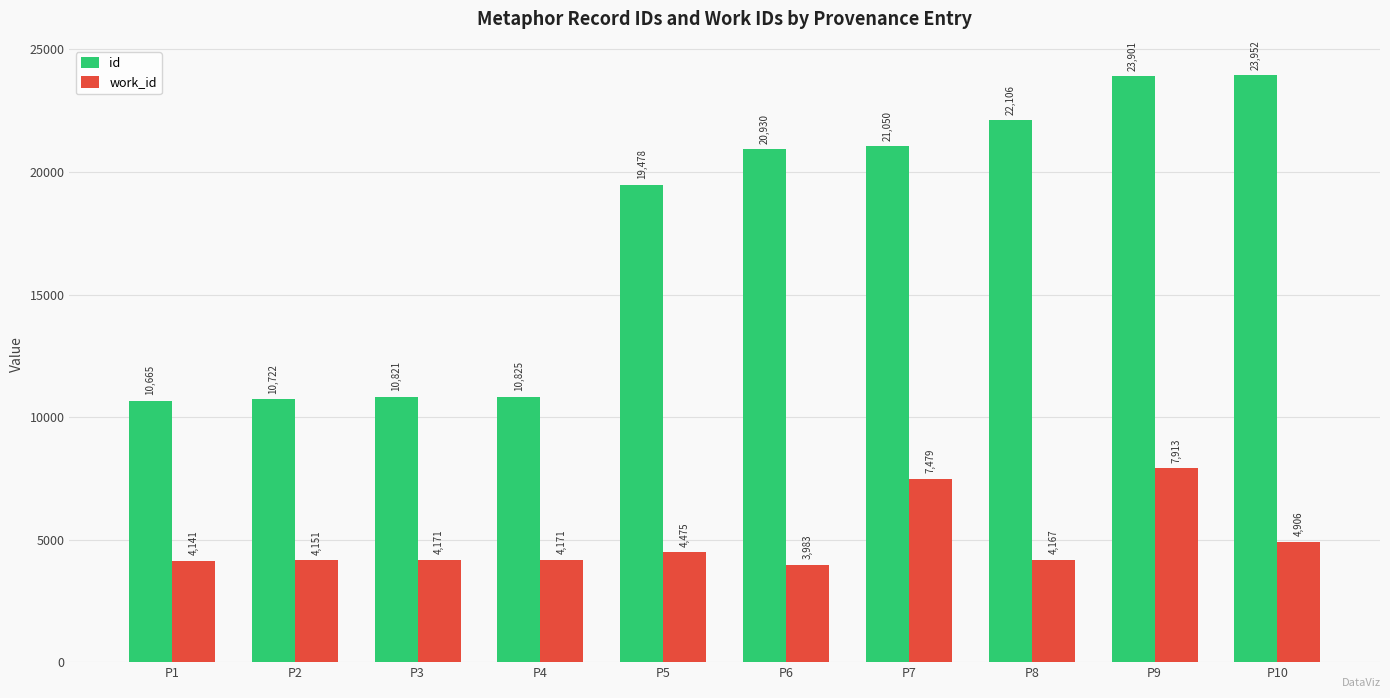

How many distinct data groups are displayed?

2